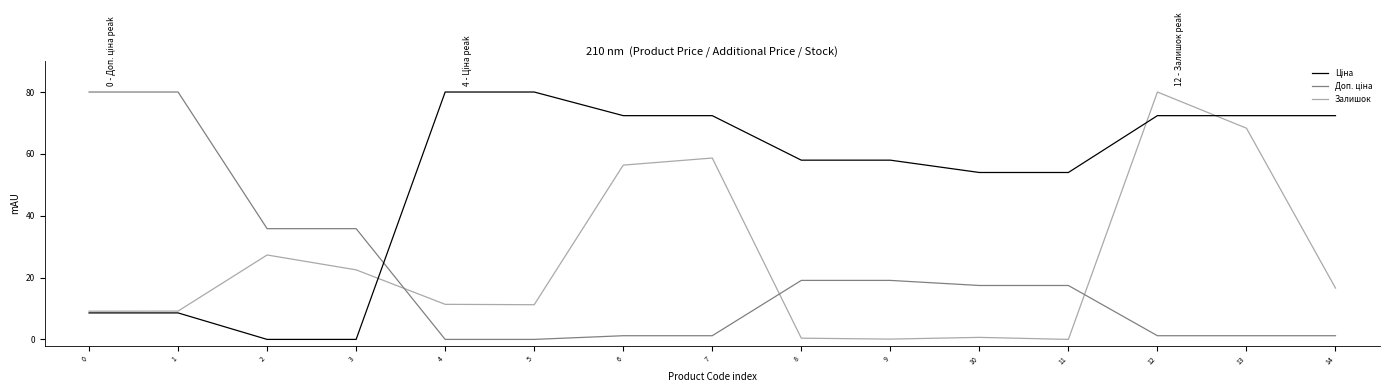

The value of Залишок at 1 is 9.2. True or false?

True